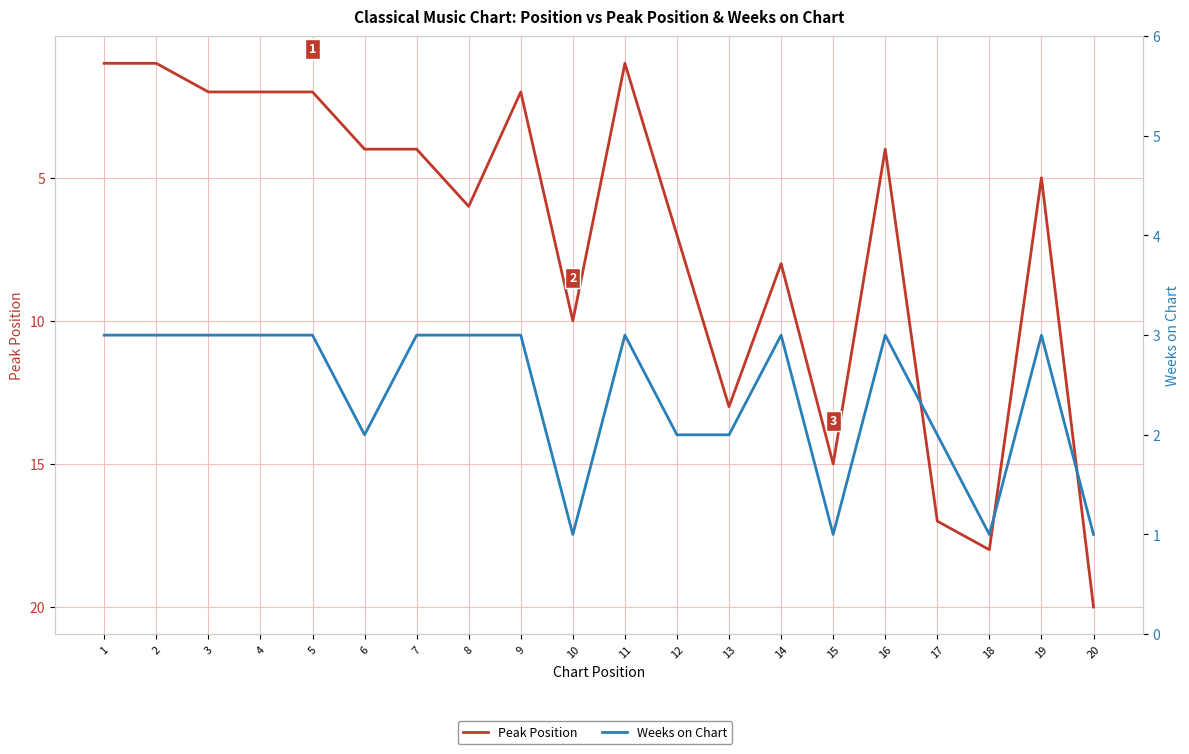

At which label is Peak Position closest to 10?

10